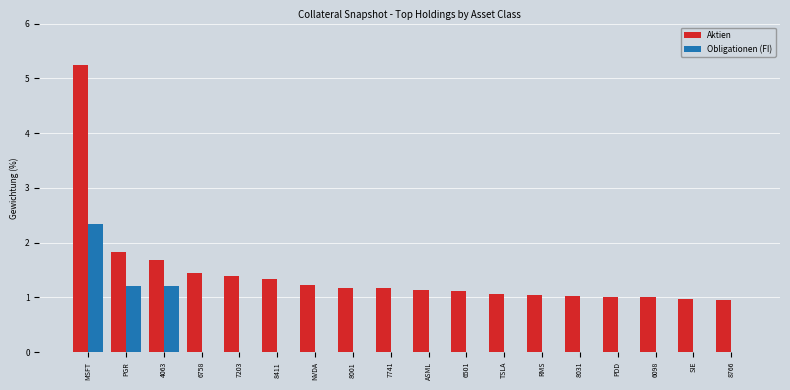

Is the value of Obligationen (FI) at RMS greater than the value of Aktien at 7741?

No